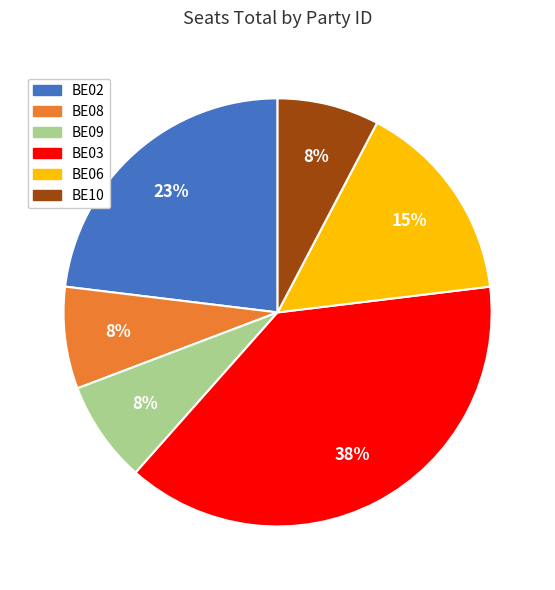

Which slice is the largest?

BE03